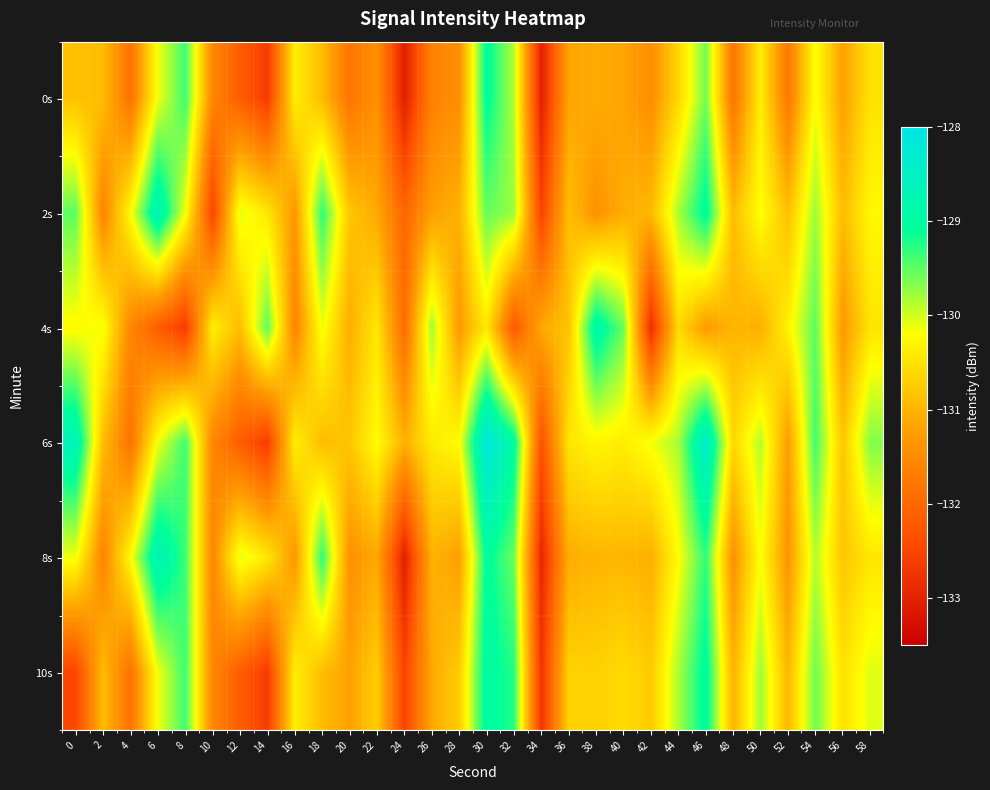

Rank the series by their maximum value, from highest to lowest.

6s, 2s, 8s, 4s, 10s, 0s